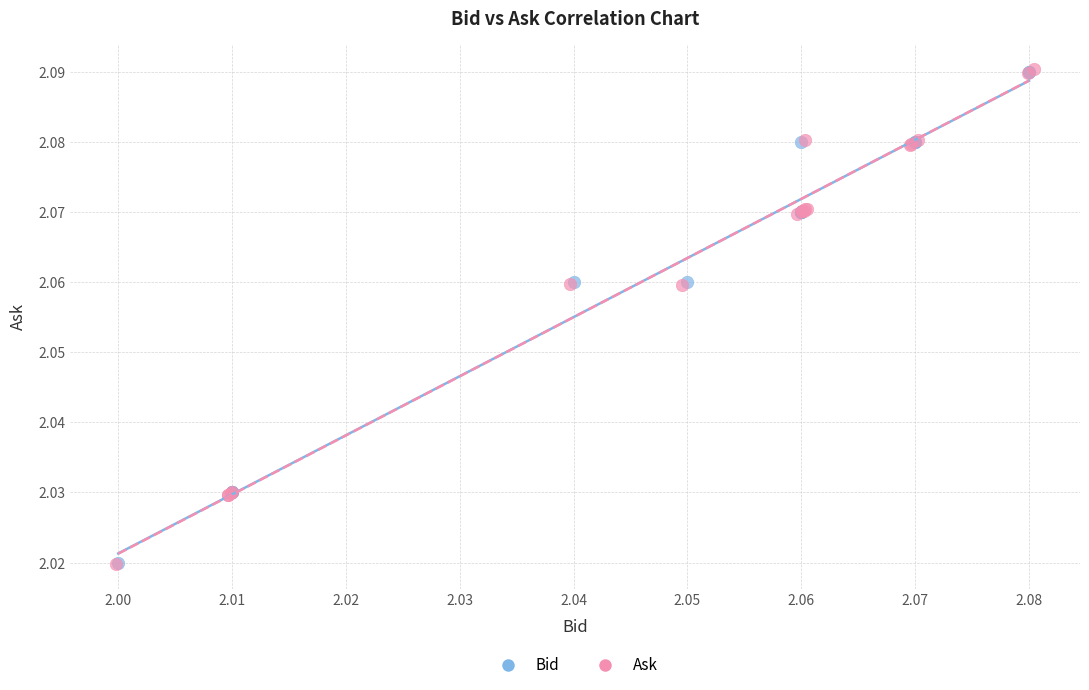

Which series has the largest Y range (max minus min)?

Ask